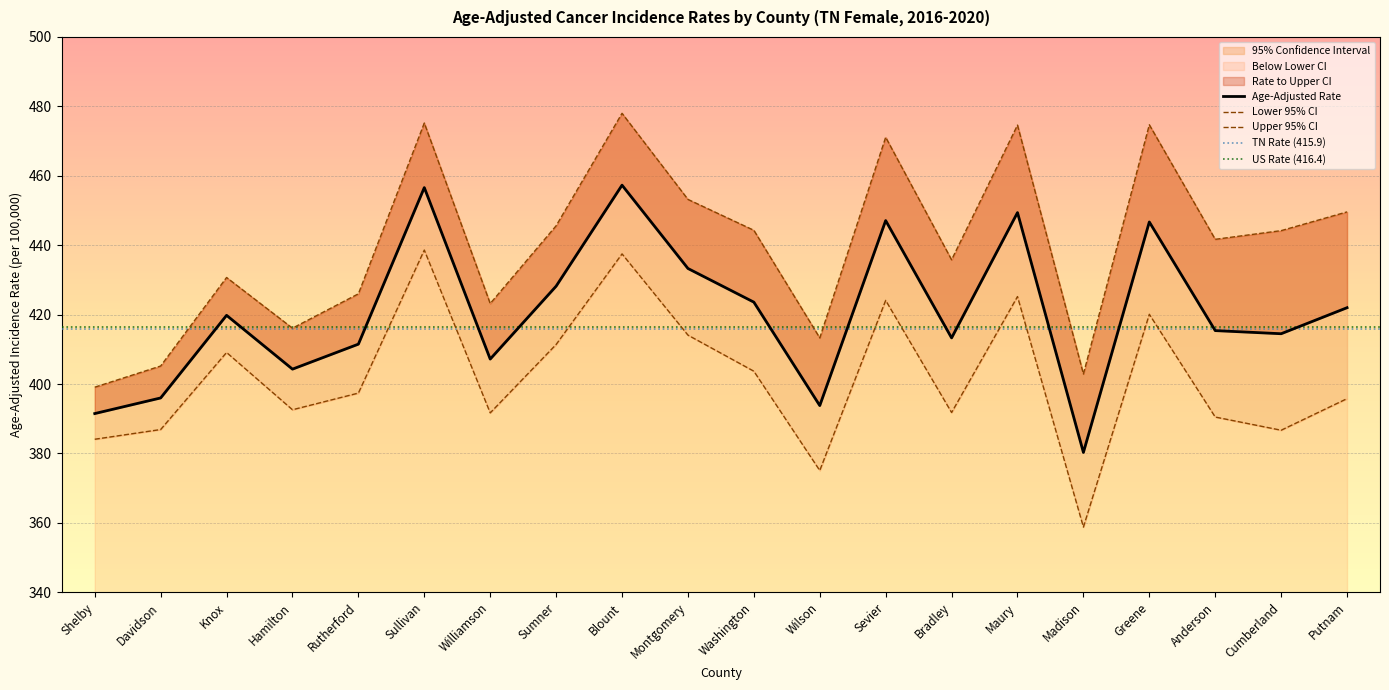

The value of Lower 95% CI at Maury is 673.6. True or false?

False